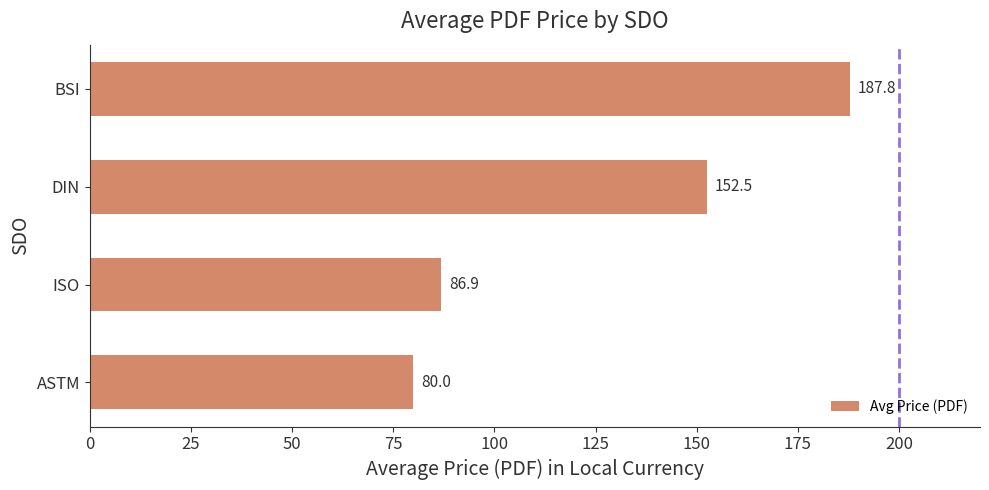

Read the value at ASTM.

80.0